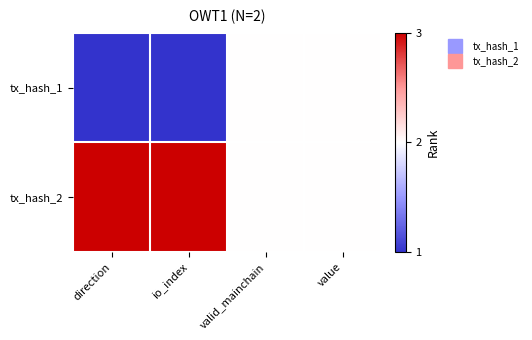

Reading left to right, what are all the values shown in this chart?

tx_hash_1: direction=1	io_index=1	valid_mainchain=2	value=2
tx_hash_2: direction=3	io_index=3	valid_mainchain=2	value=2